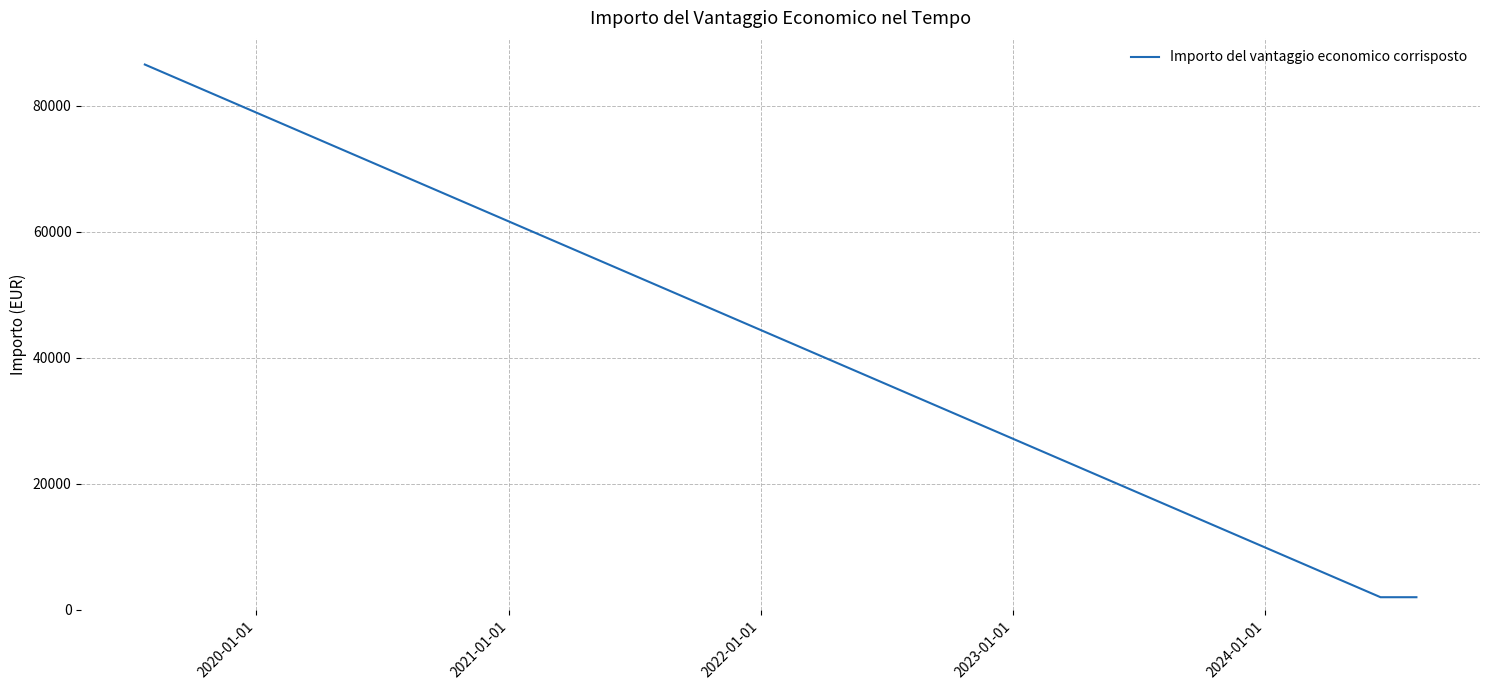

Is this an area chart (filled region under the line)?

No